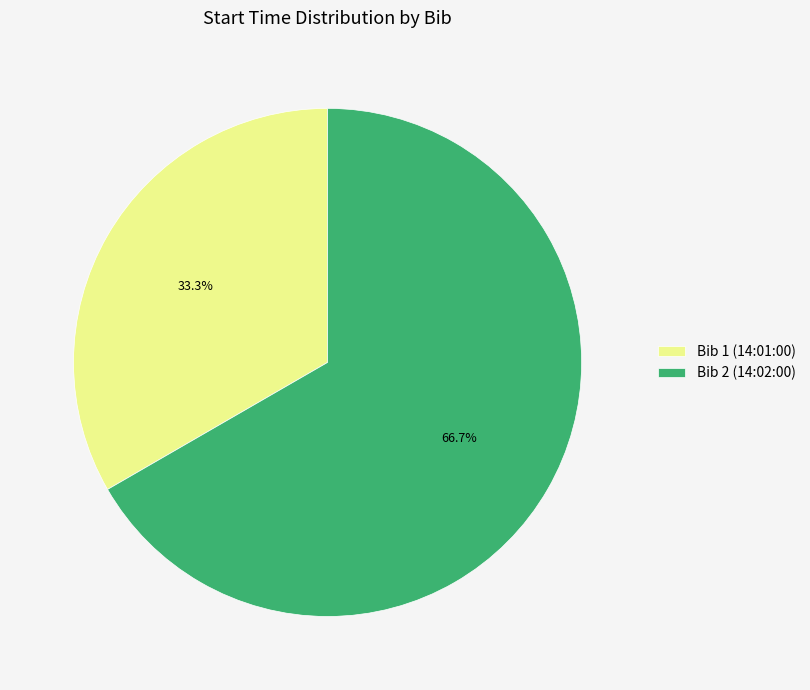

Combined, what portion of the pie is Bib 1 (14:01:00) and Bib 2 (14:02:00)?

100.0%